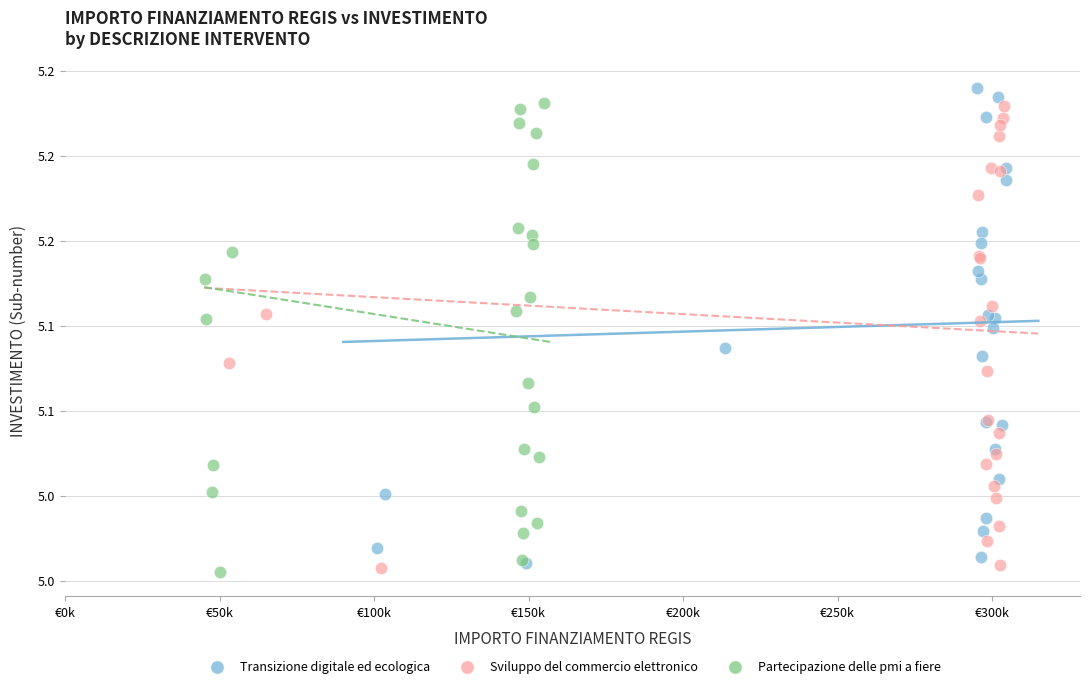

Which series has the widest spread of Y values?

Transizione digitale ed ecologica